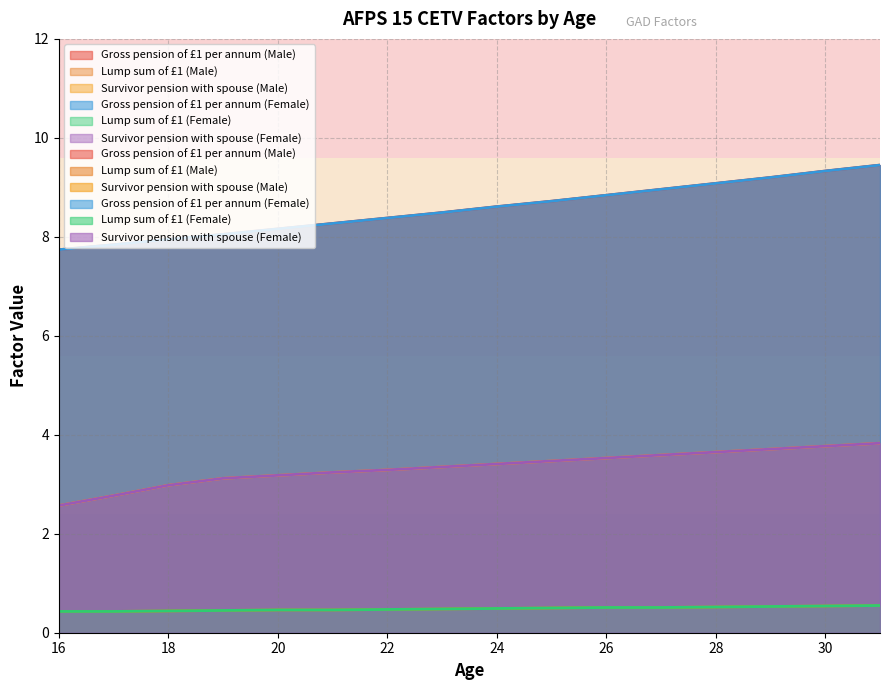

How many values in the Survivor pension with spouse (Female) series exceed 3?

13